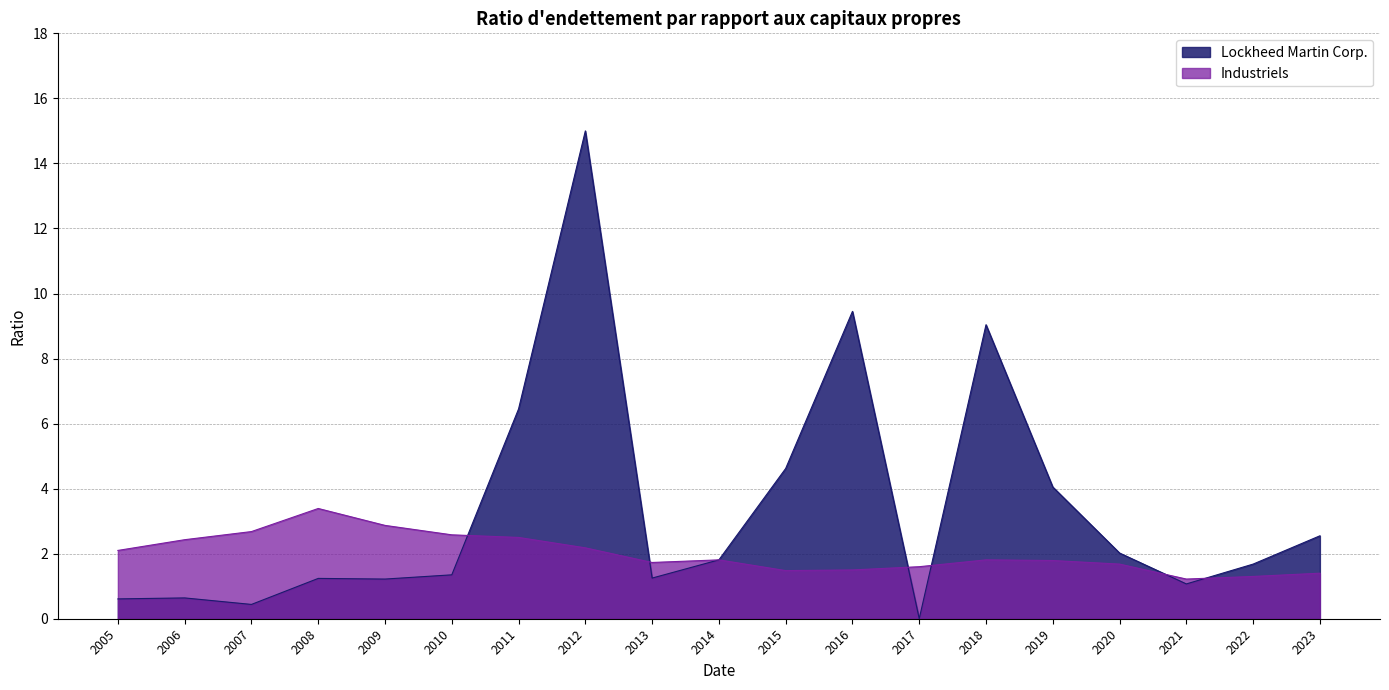

How many data points in Lockheed Martin Corp. are above 1?

15